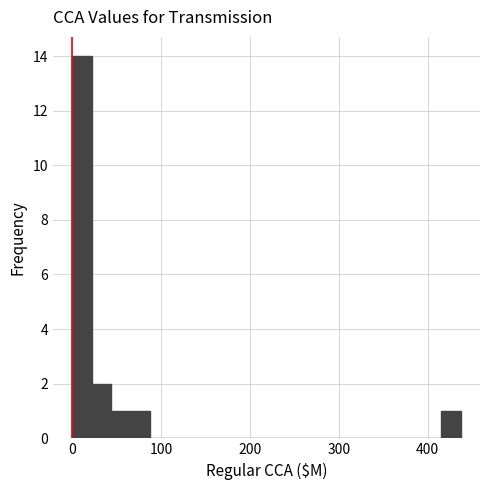

Around what value on the x-axis is the tallest bar? Give the approximate position of its centre, as read against the axis.

10